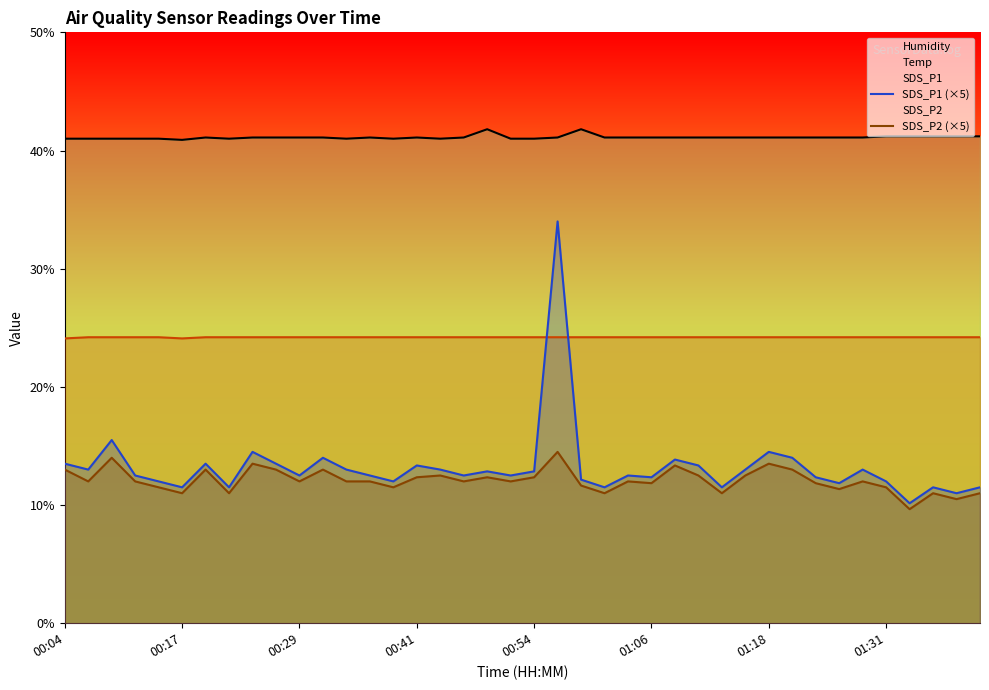

How many interior local valleys does the SDS_P2 (×5) series have?

13